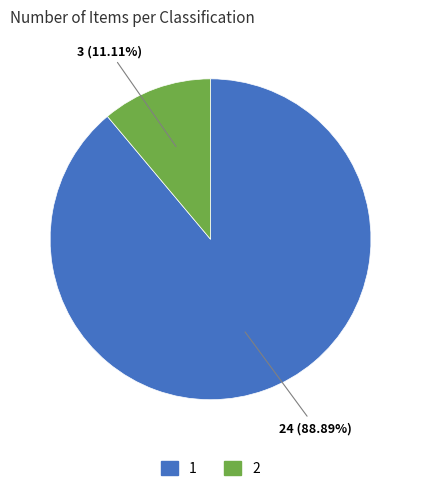

Approximately how many times larger is the value at 1 compared to 2?

8.0